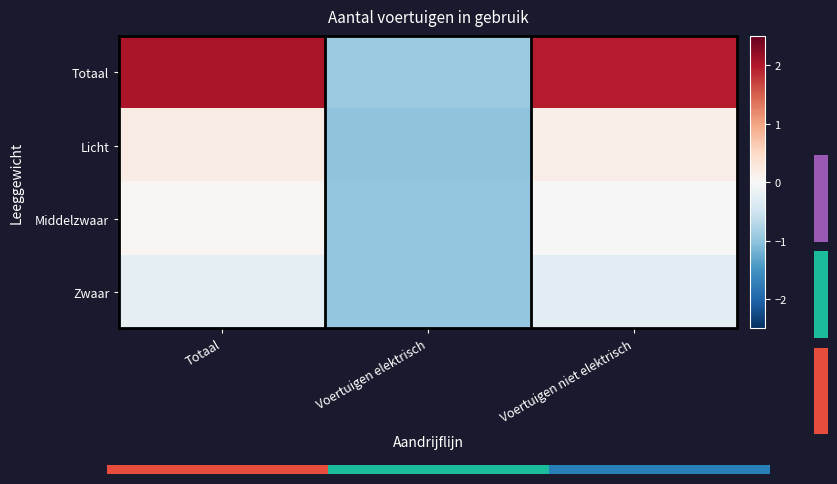

Which series has the widest spread of values?

Totaal